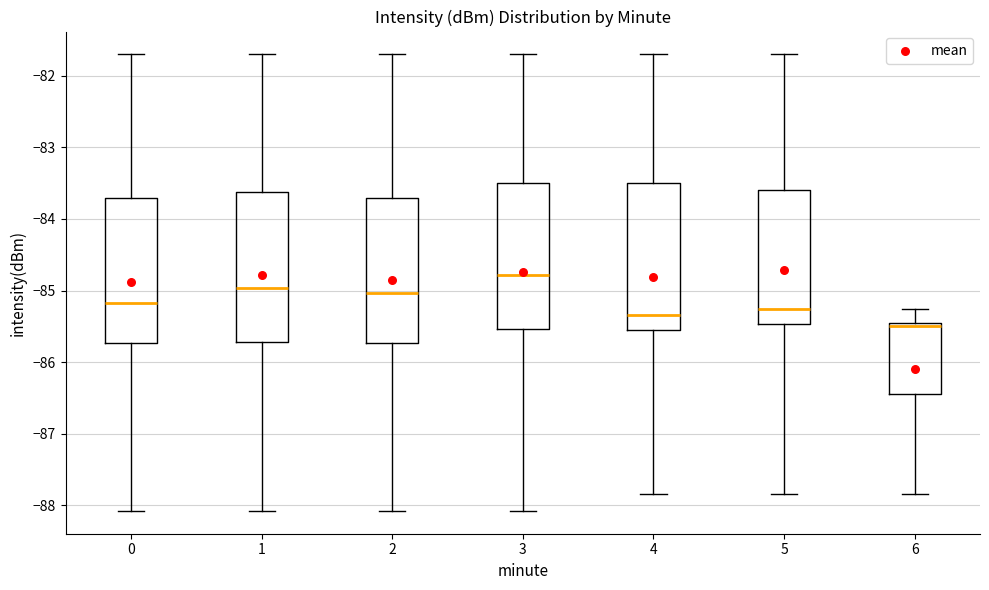

Which box has the lowest median line?

6